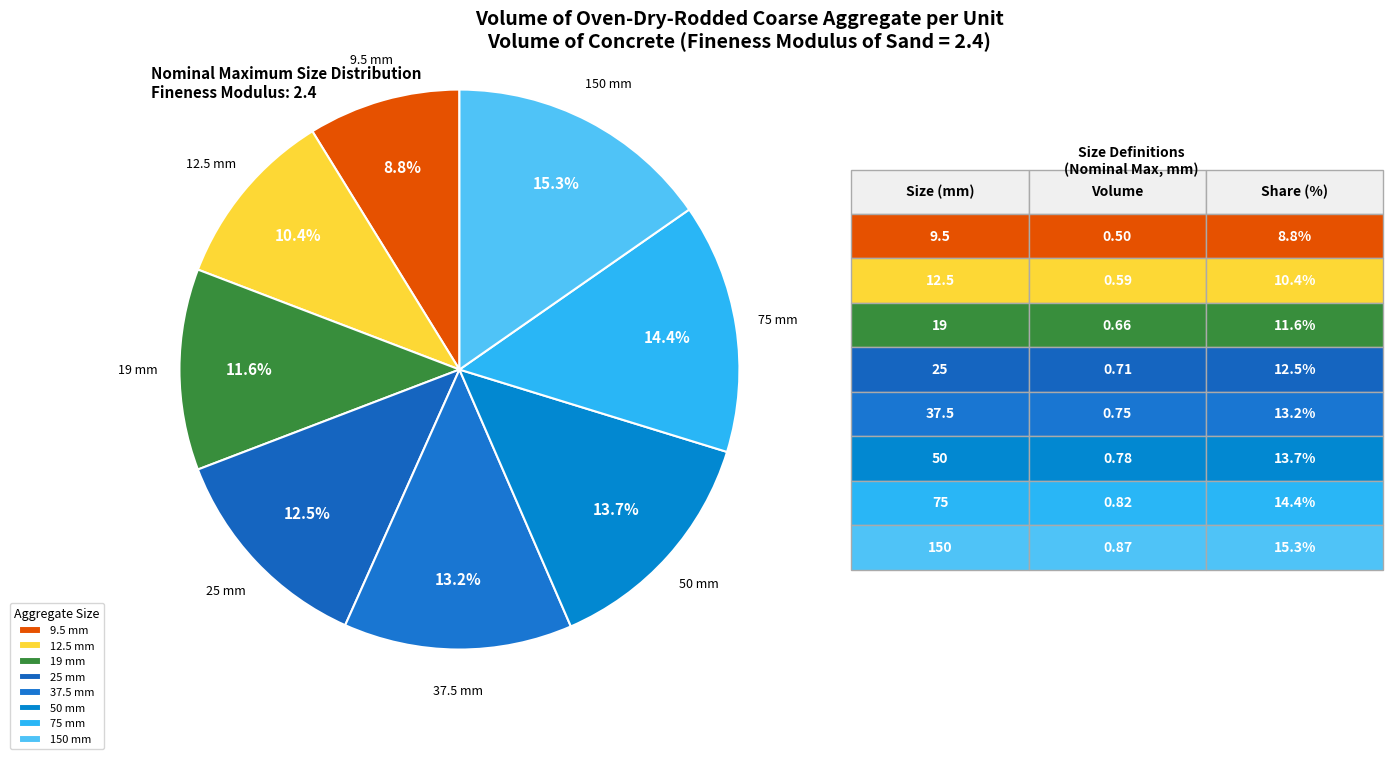

How many slices are in this pie chart?

8